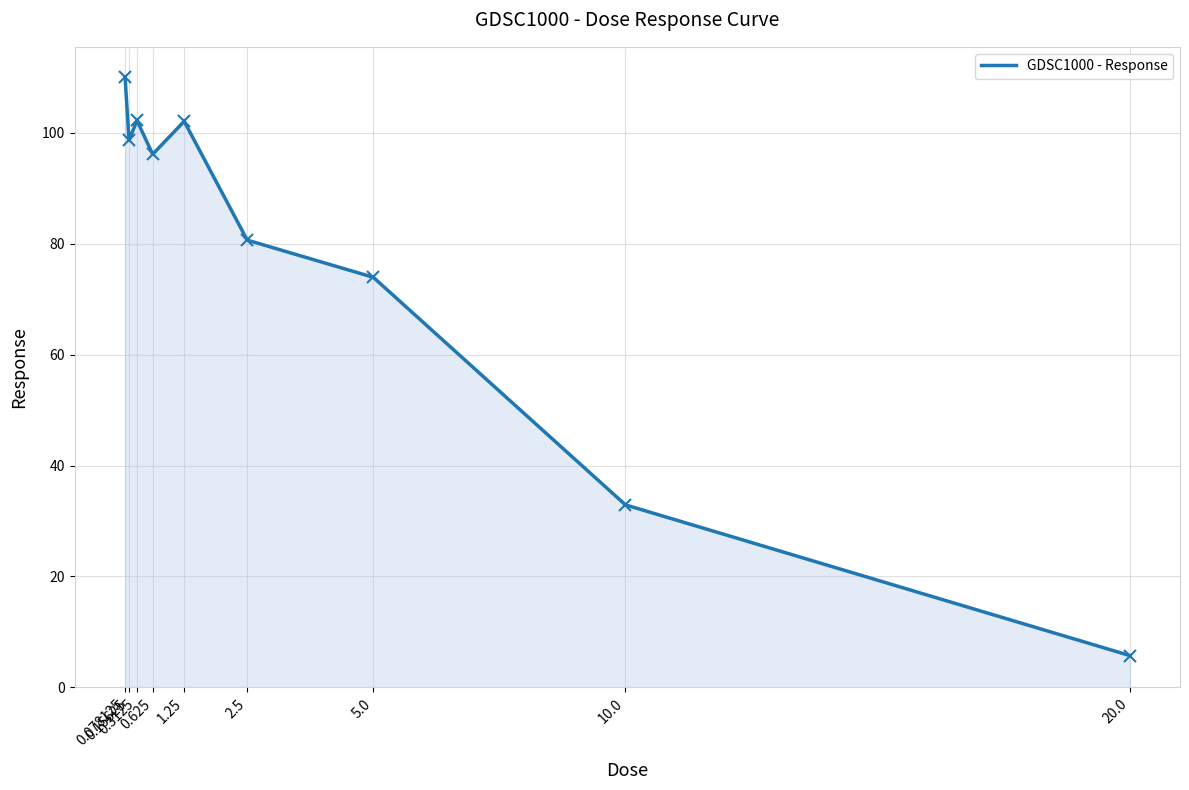

What is the maximum value shown in the chart?

109.9